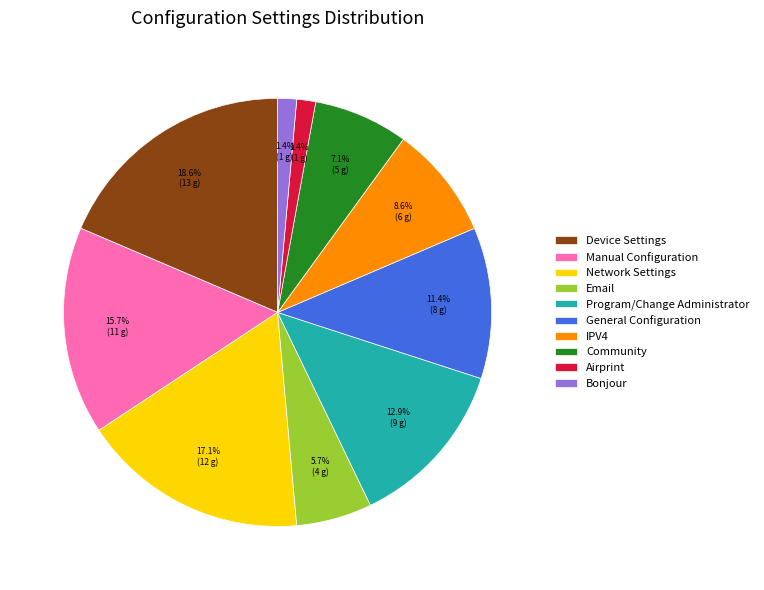

Which category has the biggest portion of the pie?

Device Settings